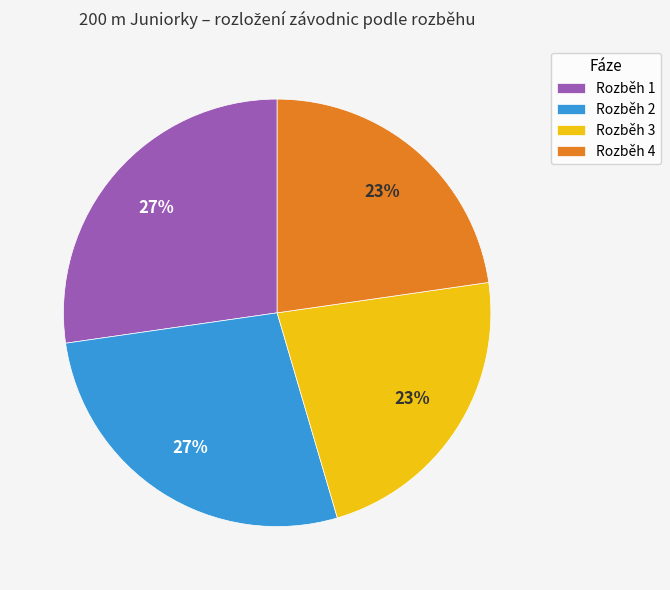

Between Rozběh 4 and Rozběh 2, which is larger?

Rozběh 2